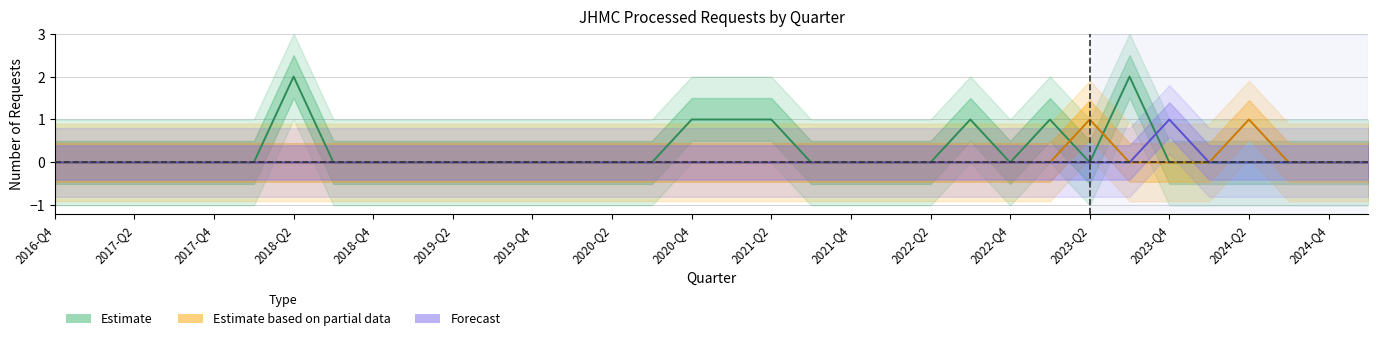

Does the chart have visible grid lines?

Yes